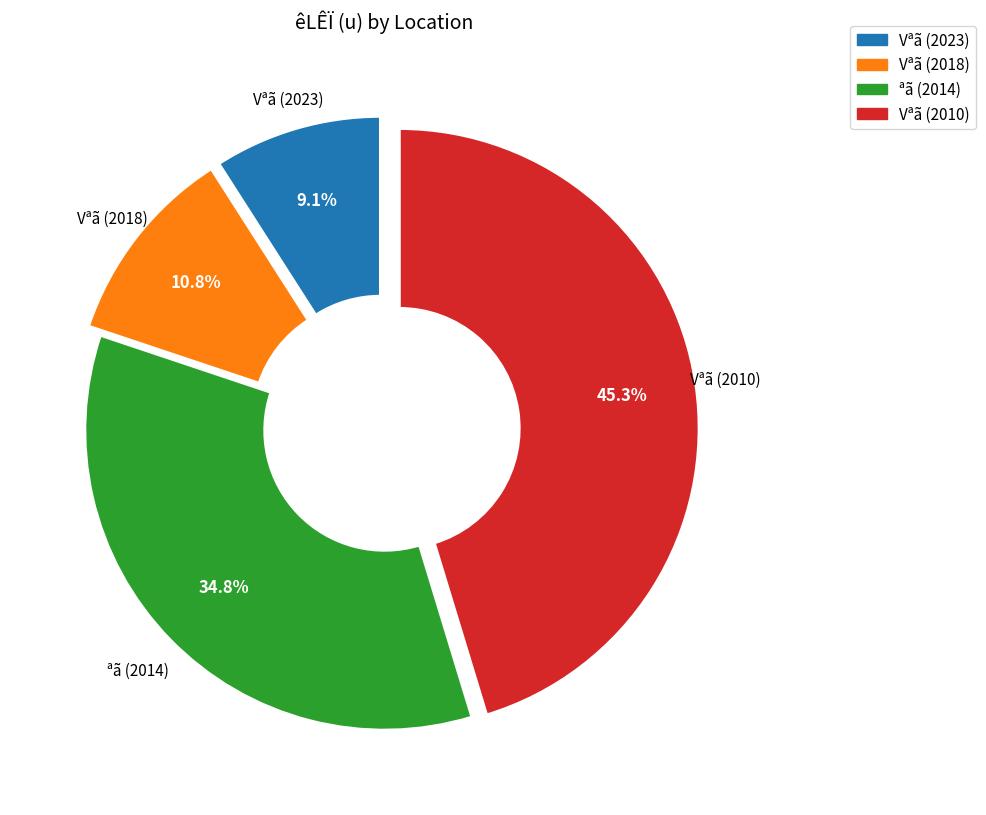

How many segments does this pie chart have?

4